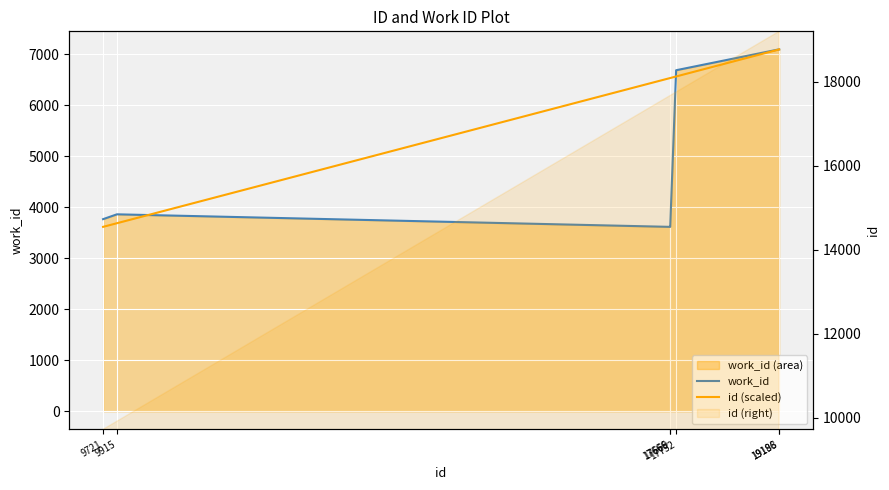

The id (scaled) series shows 3651.9 at 17666. True or false?

False